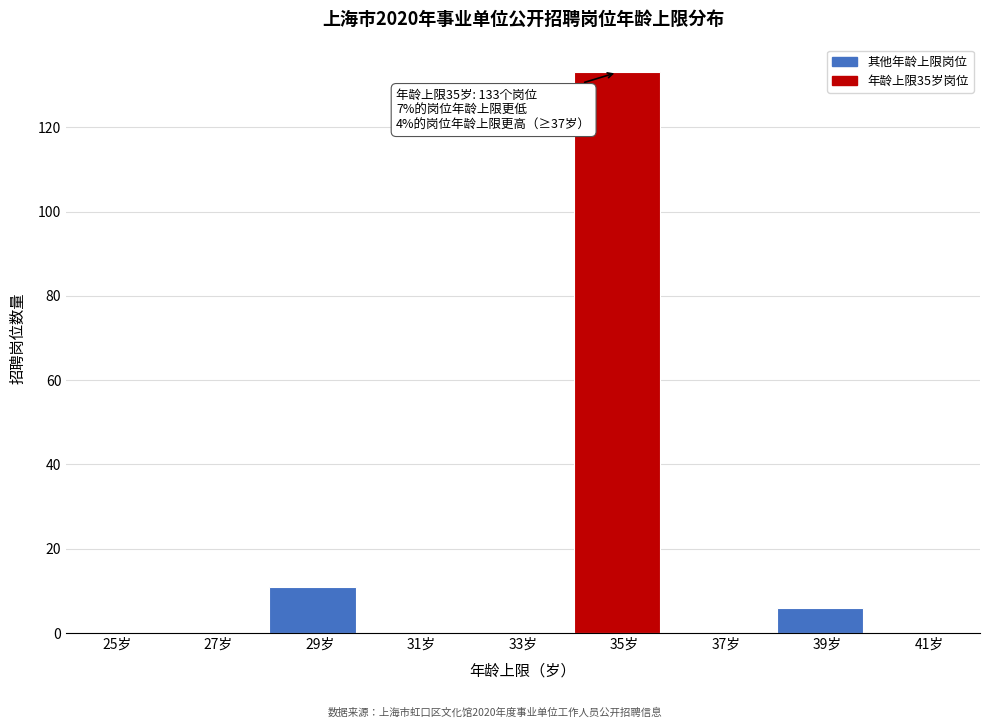

Reading right to left, list all the values displayed in this chart.

41岁=0	39岁=6	37岁=0	35岁=133	33岁=0	31岁=0	29岁=11	27岁=0	25岁=0